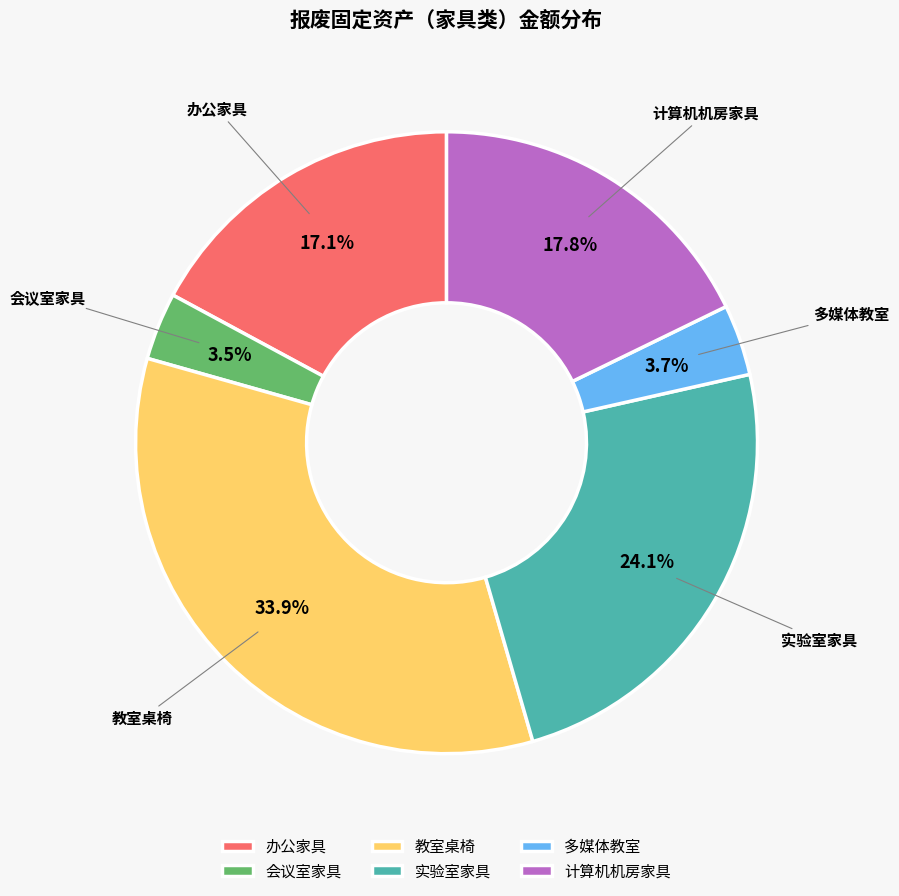

Does 实验室家具 account for over 50% of the chart?

No